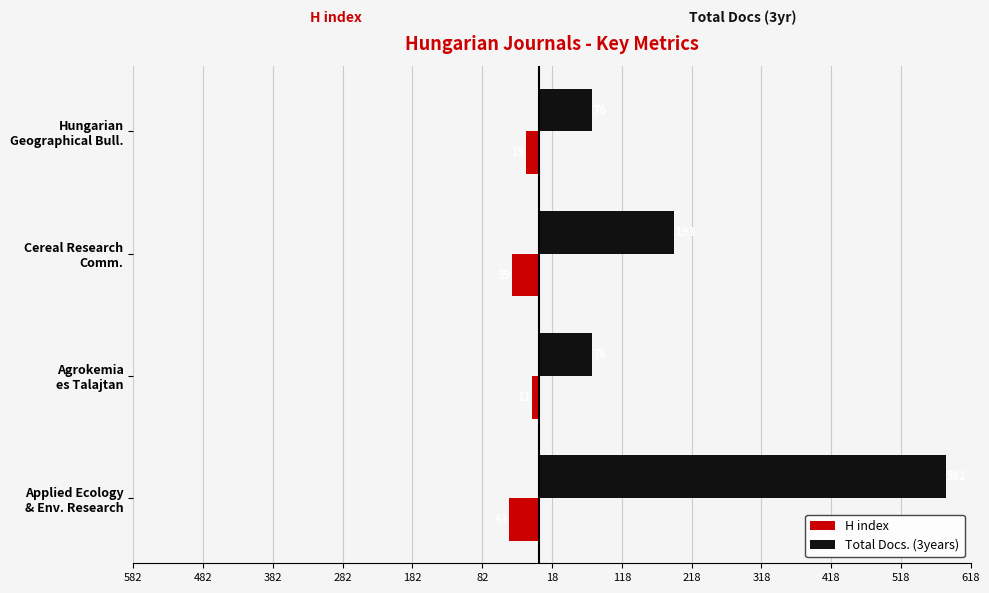

At how many categories does at least one series exceed 370?

1